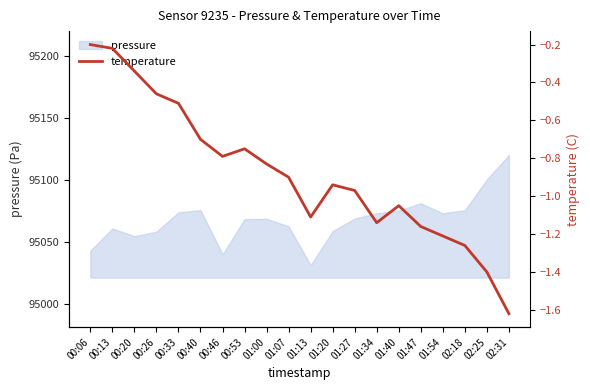

Reading left to right, what are all the values shown in this chart?

00:06=-0.2	00:13=-0.2	00:20=-0.3	00:26=-0.5	00:33=-0.5	00:40=-0.7	00:46=-0.8	00:53=-0.8	01:00=-0.8	01:07=-0.9	01:13=-1.1	01:20=-0.9	01:27=-1.0	01:34=-1.1	01:40=-1.1	01:47=-1.2	01:54=-1.2	02:18=-1.3	02:25=-1.4	02:31=-1.6